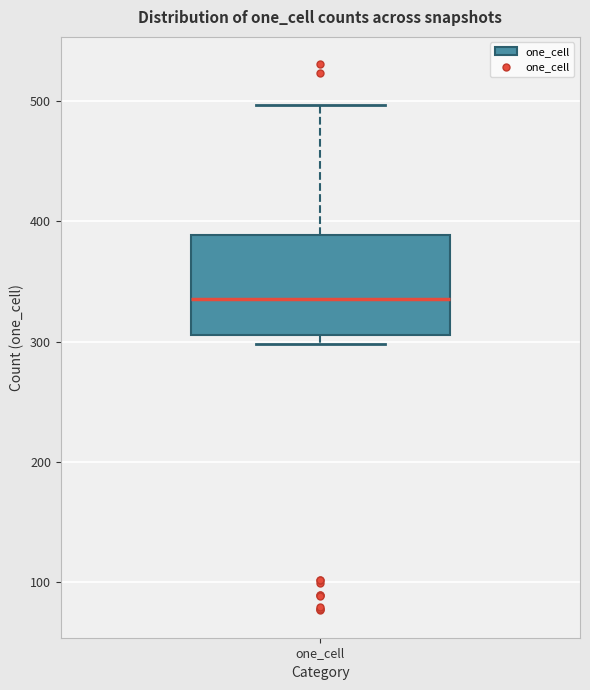

Read this box plot against the y-axis: the position of the median line, the range covered by the box, and the ends of both whiskers. The values are not printed on the chart, so give them approximately, as read against the axis.

median 340, box 310 to 390, whiskers 300 to 500